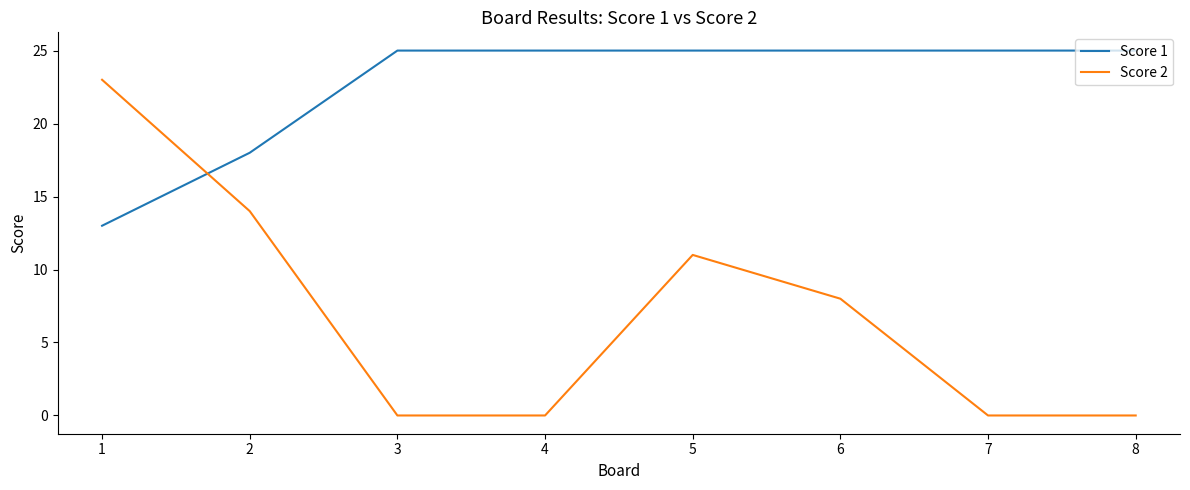

What is the sum of all Score 1 values?

181